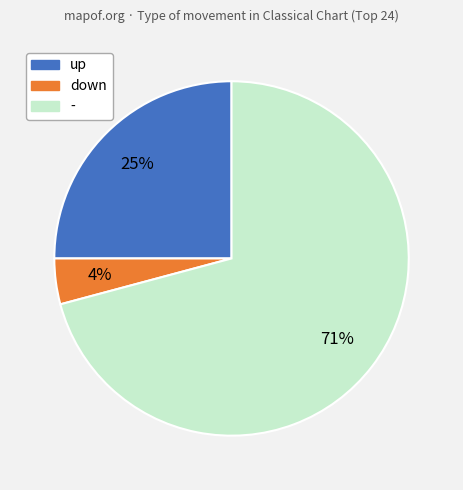

What is the ratio of the value at down to the value at up?

0.2